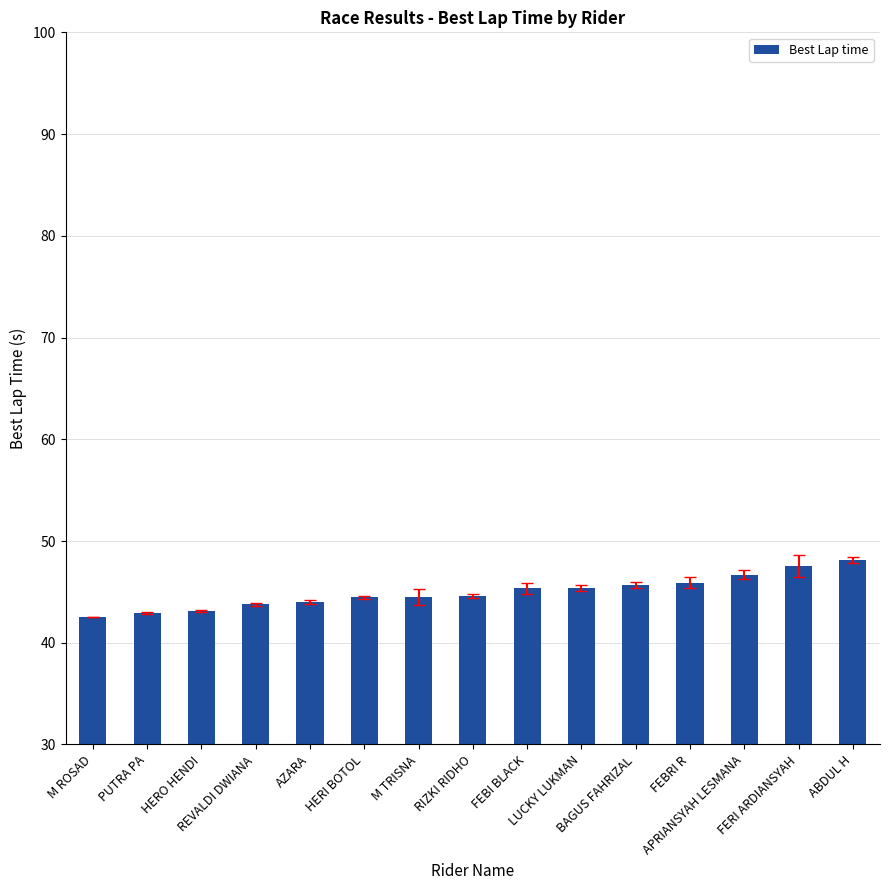

Does the chart contain stacked bars?

No